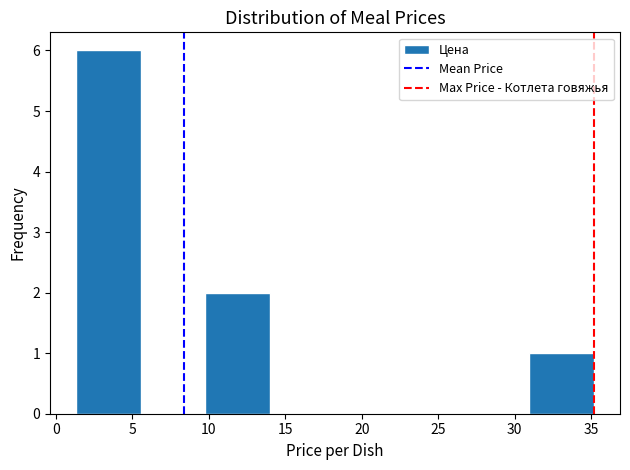

Reading left to right, transcribe this chart: for each bar, give the range it covers on the x-axis and its height. Neither the bar edges nor the heights are printed on the chart, so give them approximately, as read against the axes.

1.5 to 5.5: 6
5.5 to 10.0: 0
10.0 to 14.0: 2
14.0 to 18.5: 0
18.5 to 22.5: 0
22.5 to 26.5: 0
26.5 to 31.0: 0
31.0 to 35.0: 1